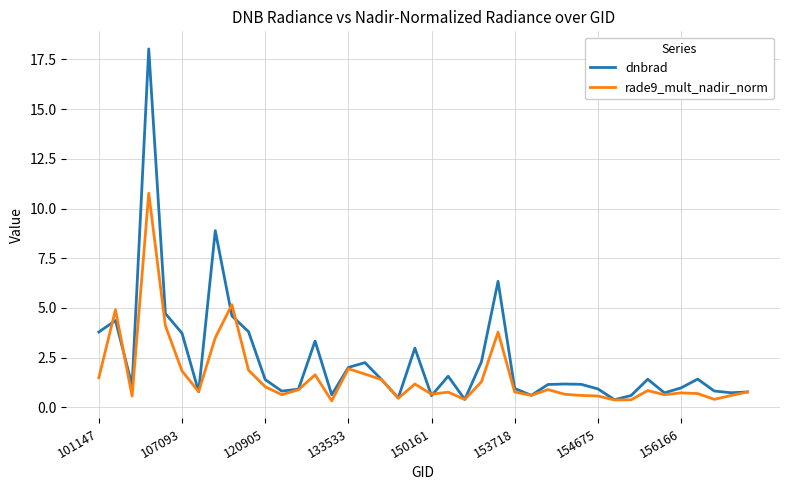

Rank the series by their maximum value, from highest to lowest.

dnbrad, rade9_mult_nadir_norm